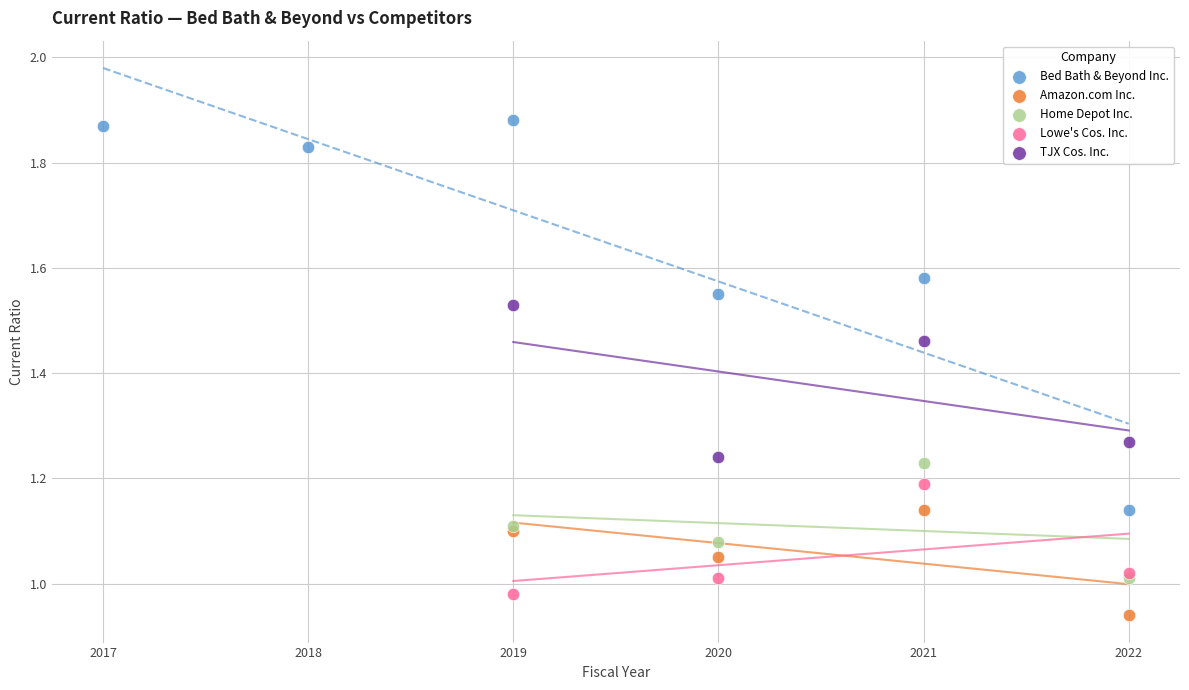

Which series contains the highest Y value?

Bed Bath & Beyond Inc.